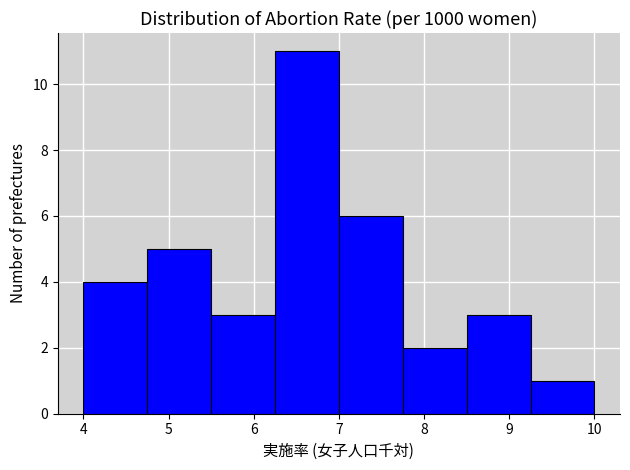

Over which range of the x-axis is the bar tallest?

6.25 to 7.00